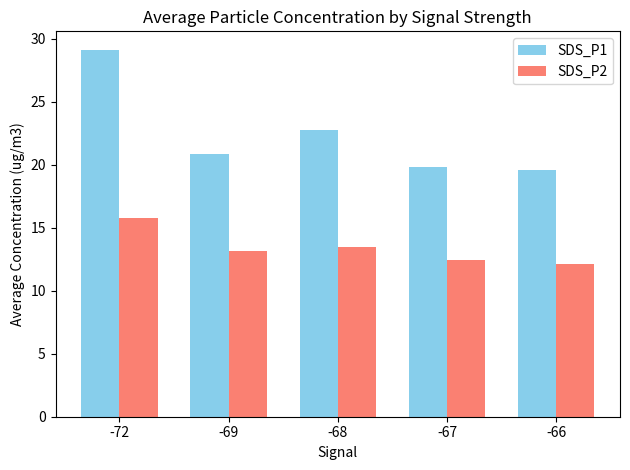

What are all the series names shown in the legend?

SDS_P1, SDS_P2